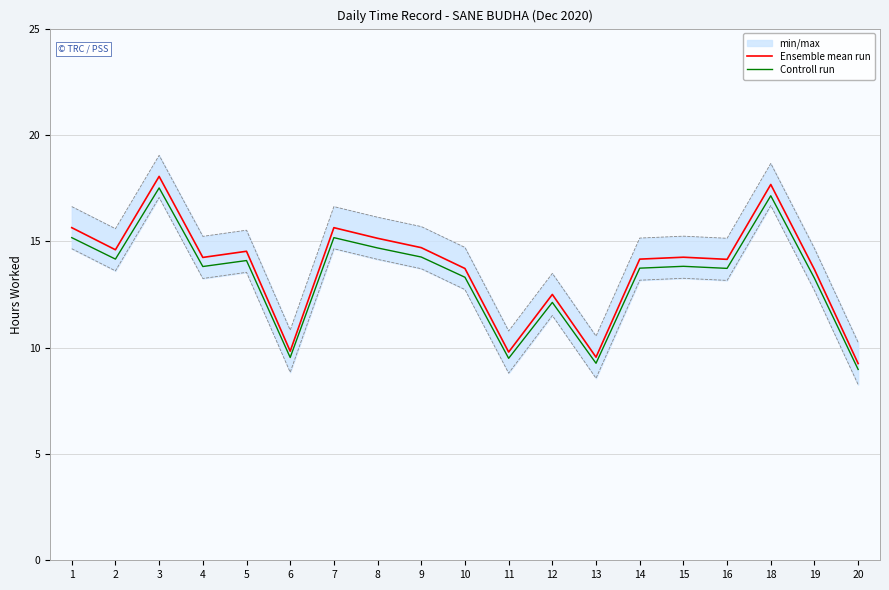

The Ensemble mean run series shows 13.7 at 10. True or false?

True